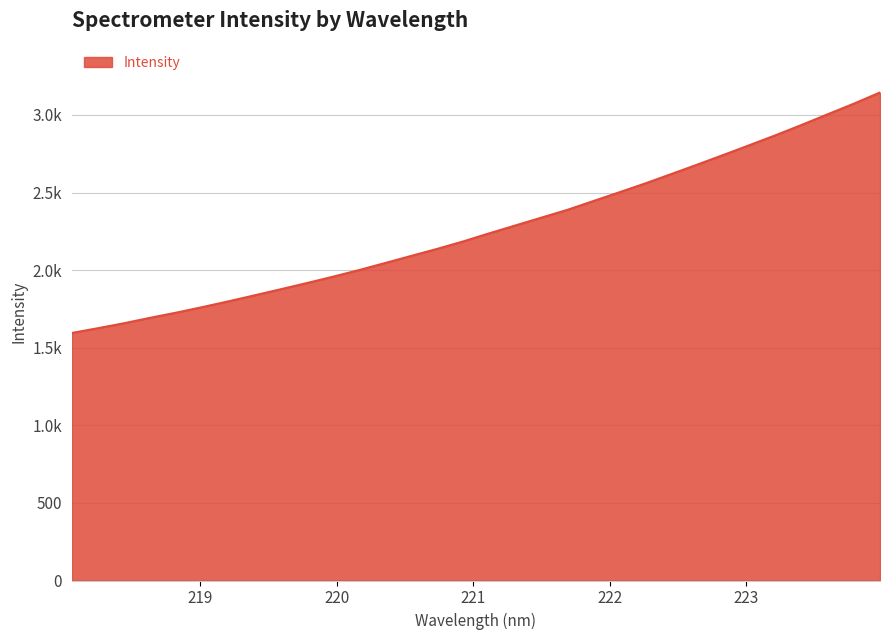

True or false: the data has more than 1 interior local peaks.

False